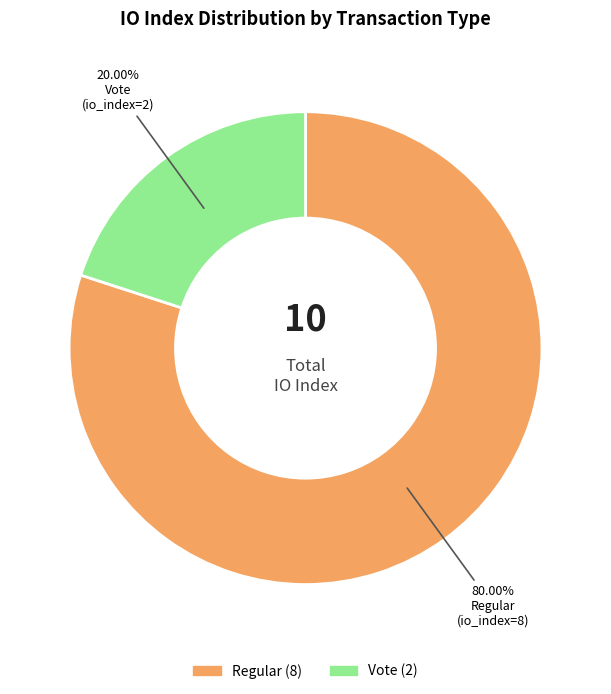

How many slices are in this pie chart?

2